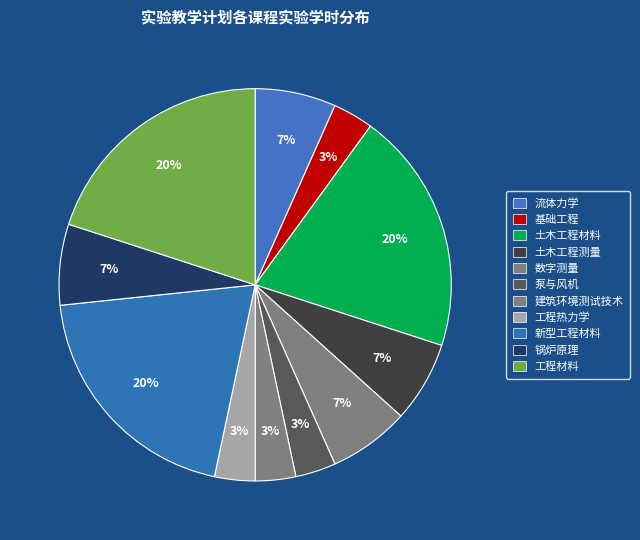

Count the number of slices in the pie.

11